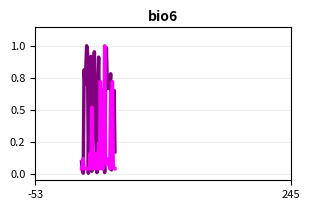

Does the chart have visible grid lines?

Yes